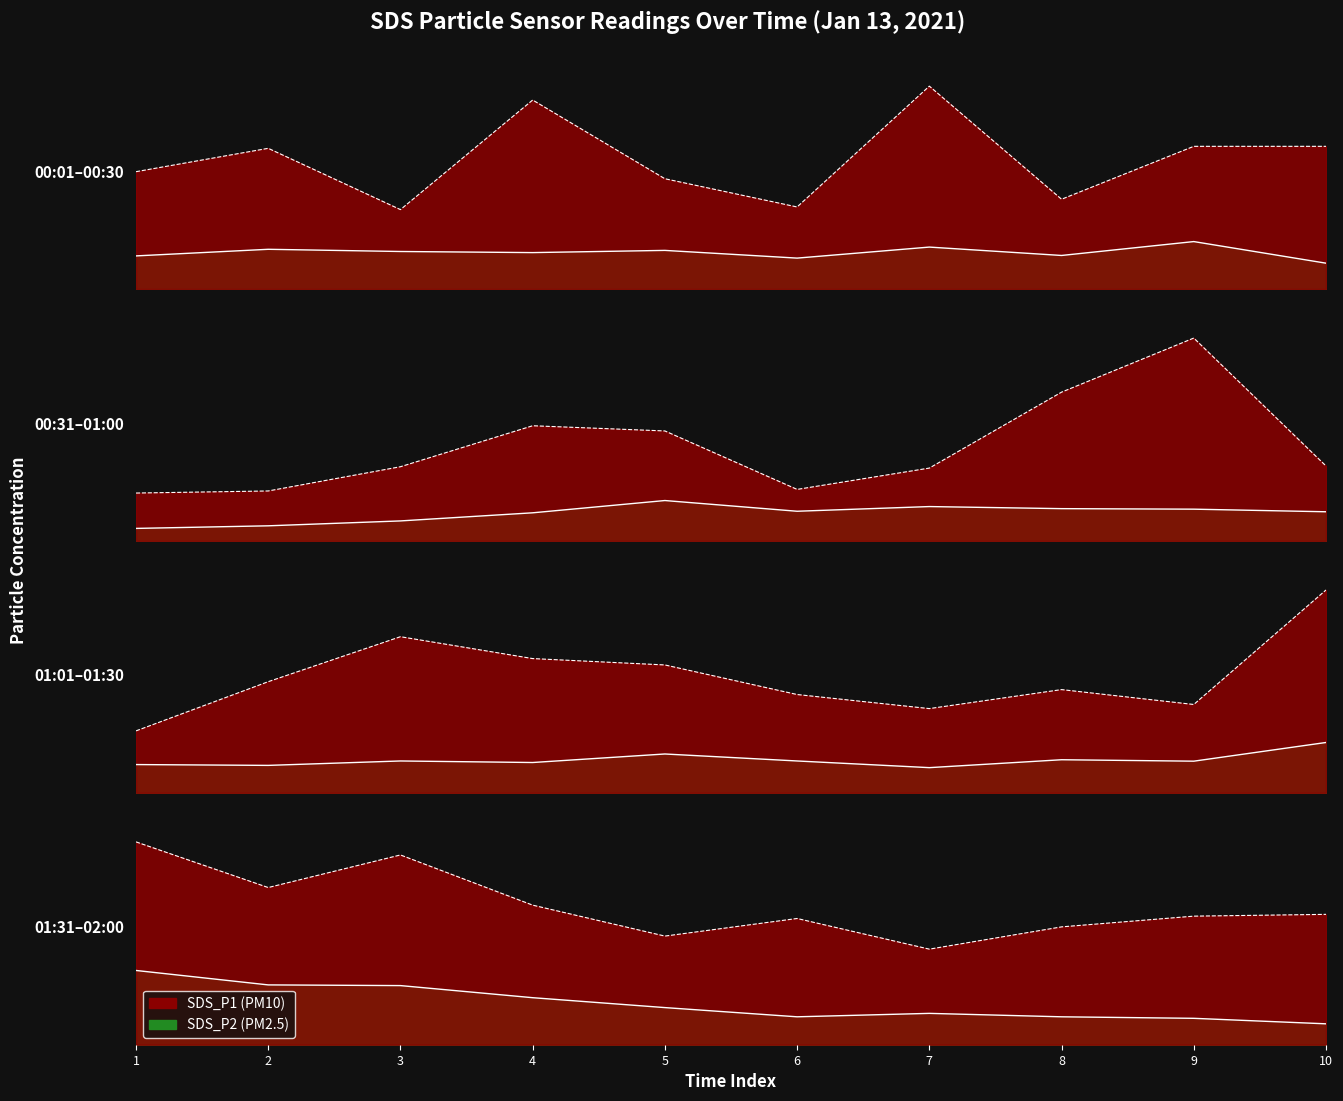

True or false: SDS_P1 and SDS_P2 cross at least once.

False